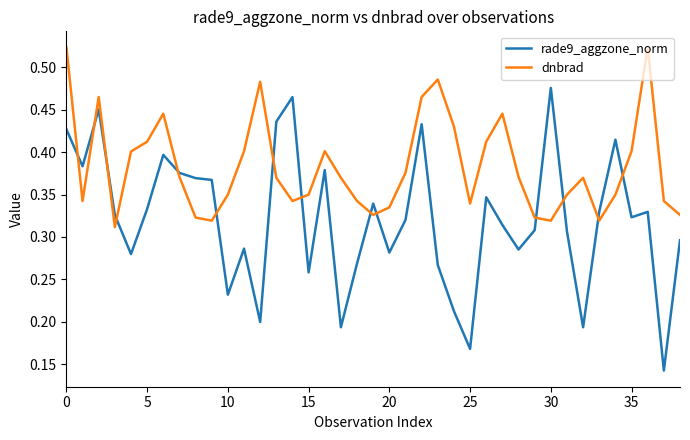

Which series has the largest total across all categories?

dnbrad